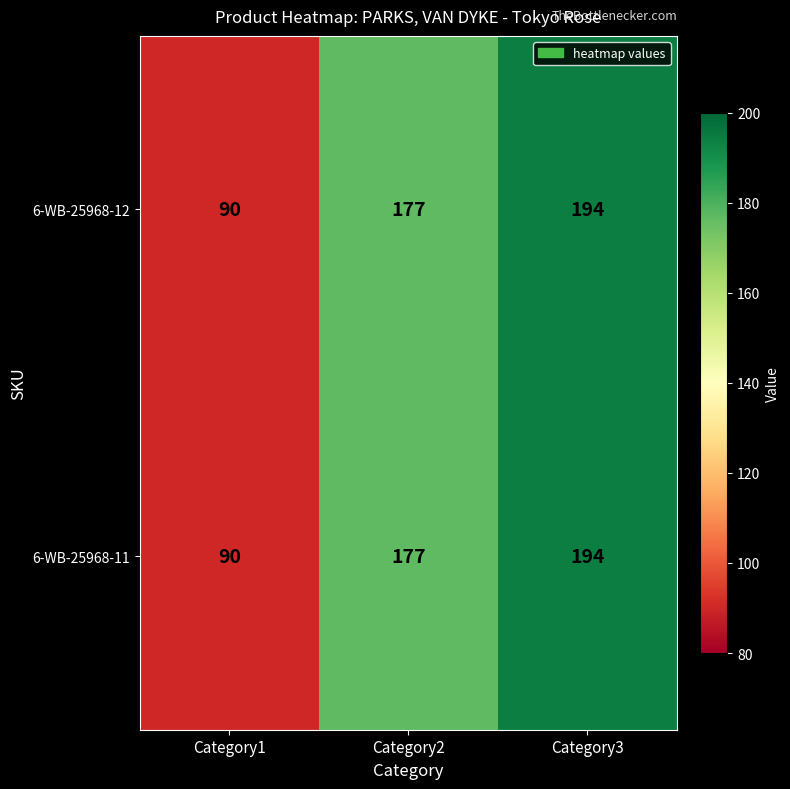

What is the sum of the 6-WB-25968-11 values at Category3 and Category2?

371